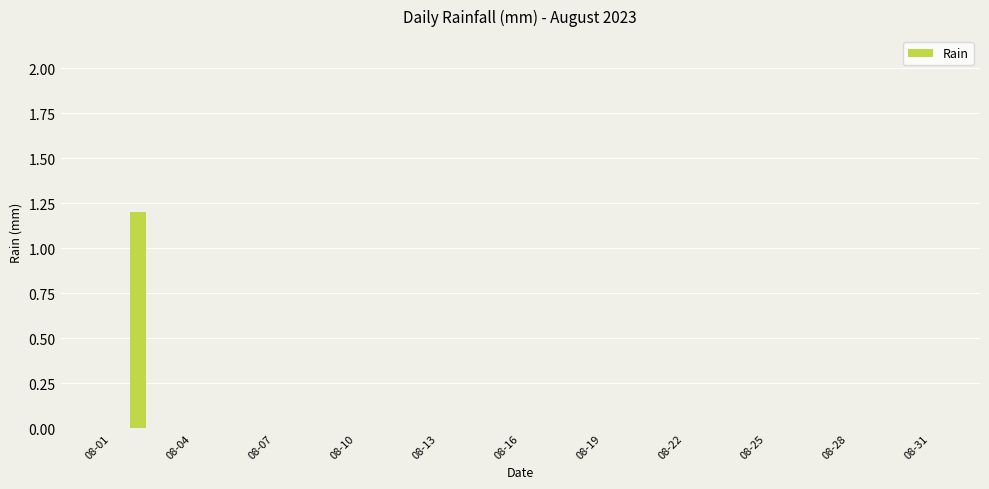

What is the greatest value displayed?

1.2